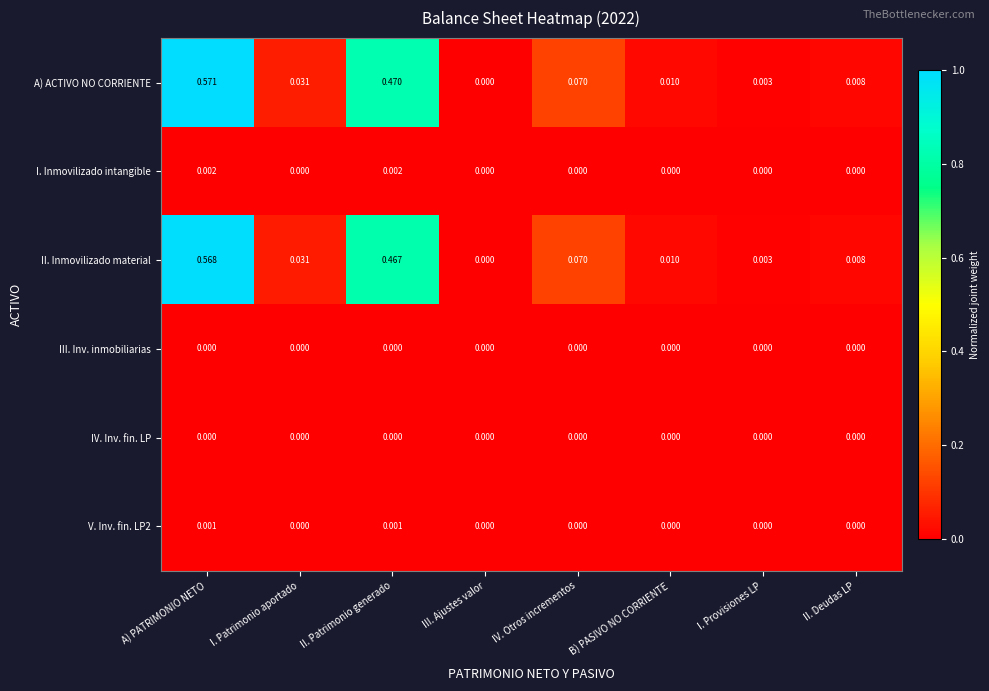

Which series has the widest spread of values?

A) ACTIVO NO CORRIENTE